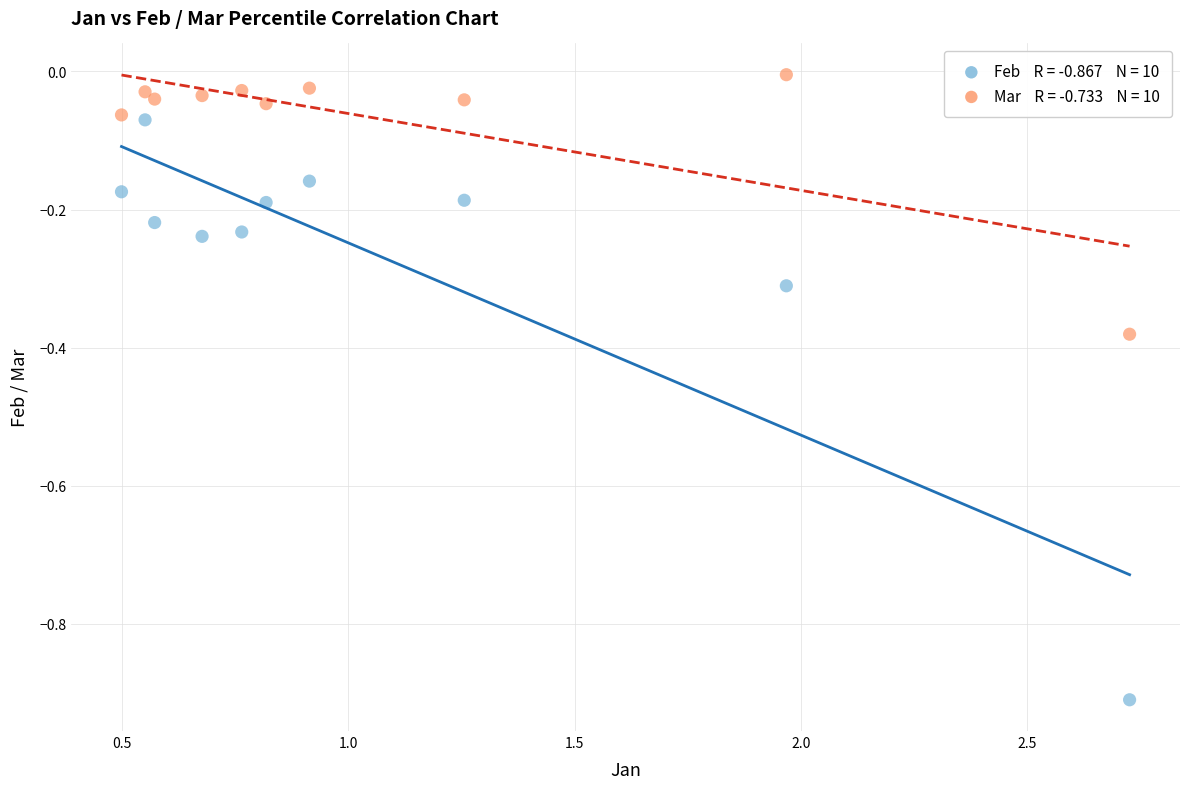

Across all data points, what is the range of X values (max minus min)?

2.2